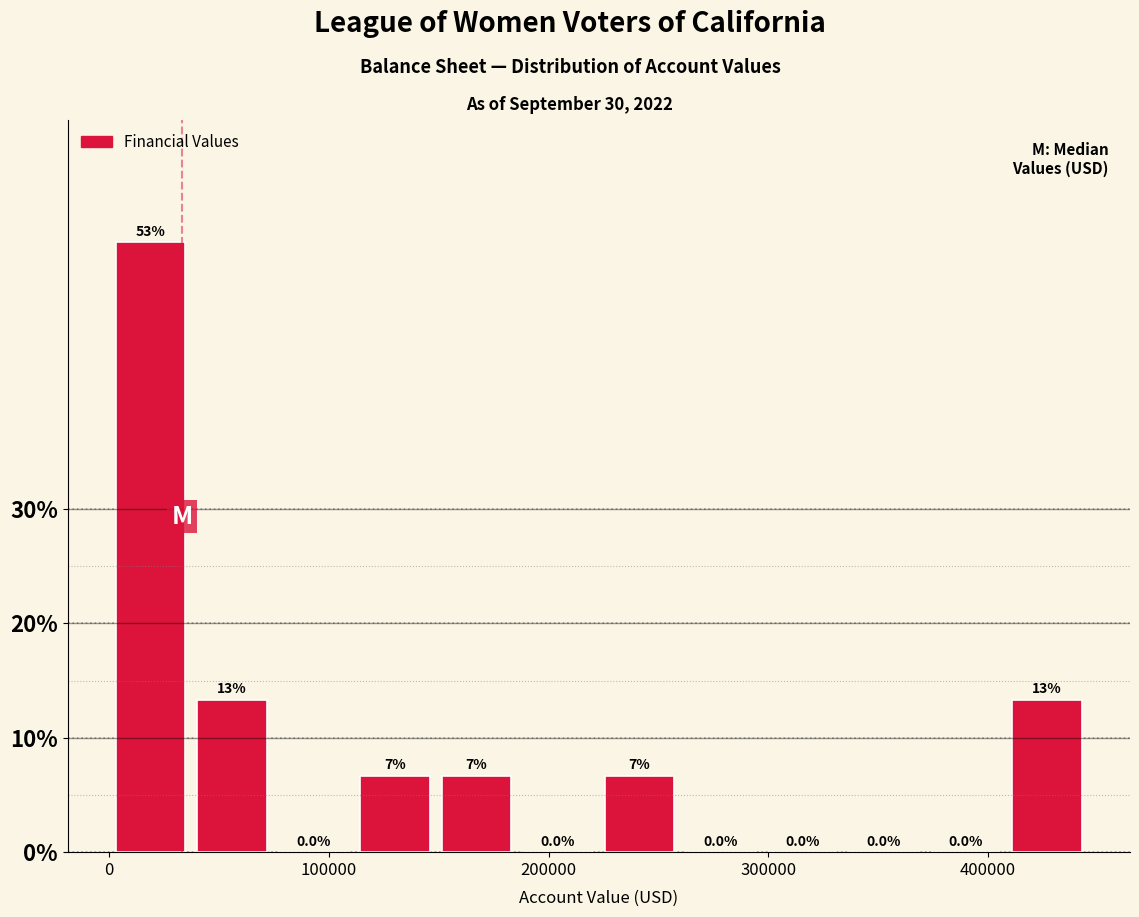

Around what value on the x-axis is the tallest bar? Give the approximate position of its centre, as read against the axis.

20000